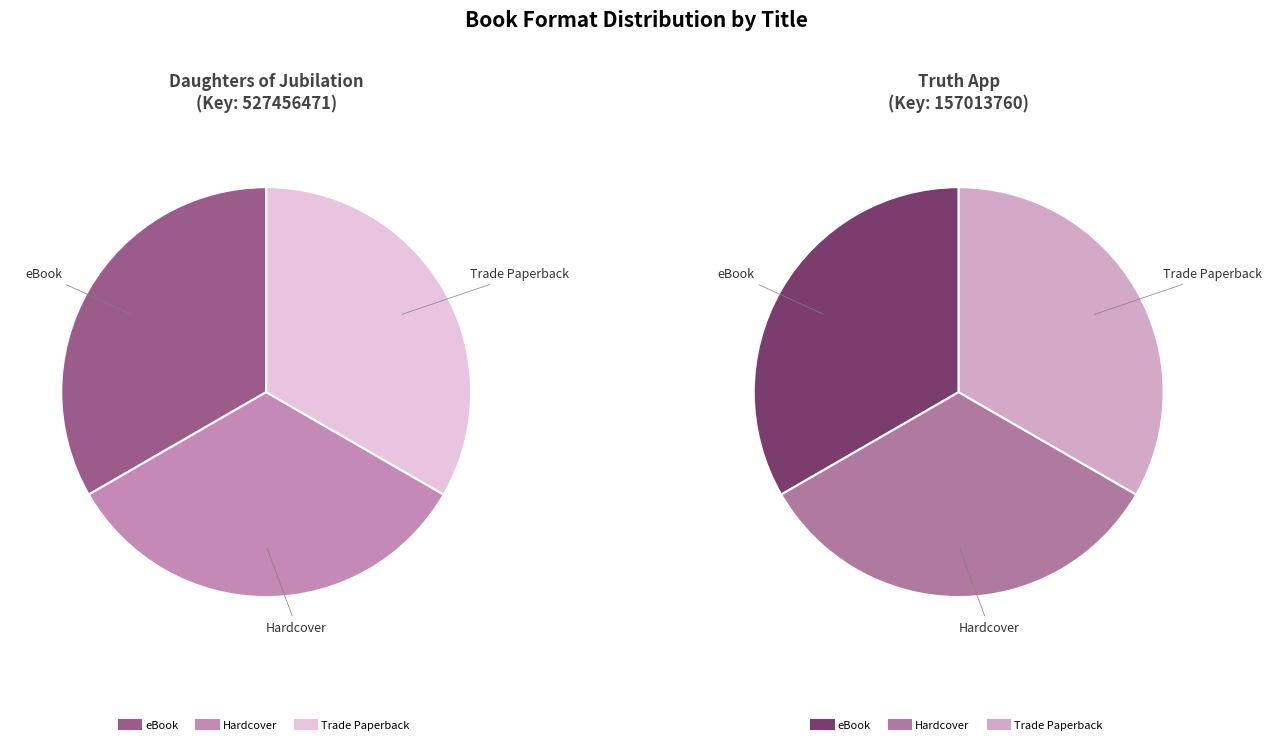

Which category has the smallest portion of the pie?

eBook